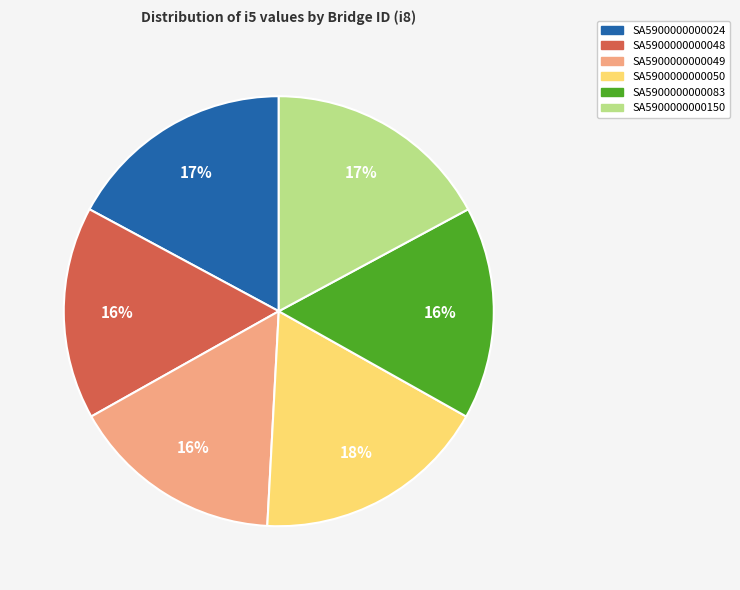

Combined, do SA5900000000083 and SA5900000000050 account for over 50%?

No